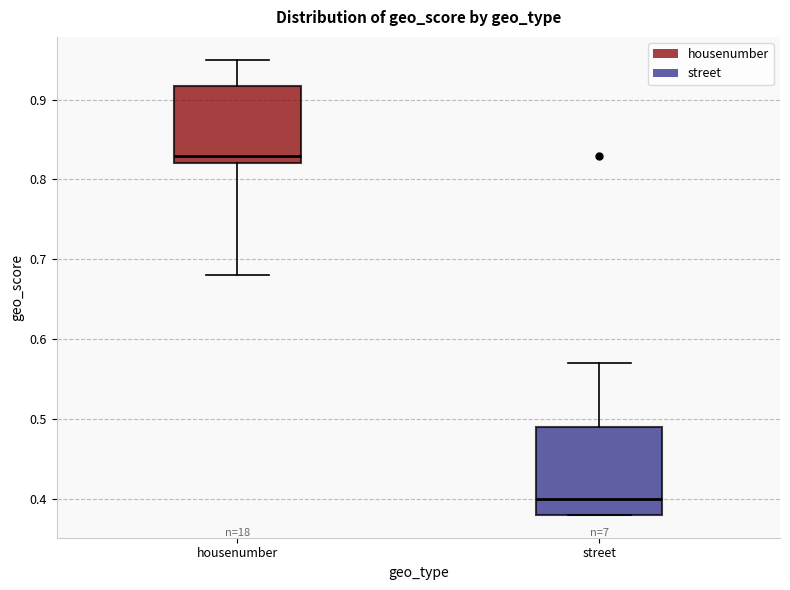

Which box is the tallest, from its lower edge to its upper edge?

street